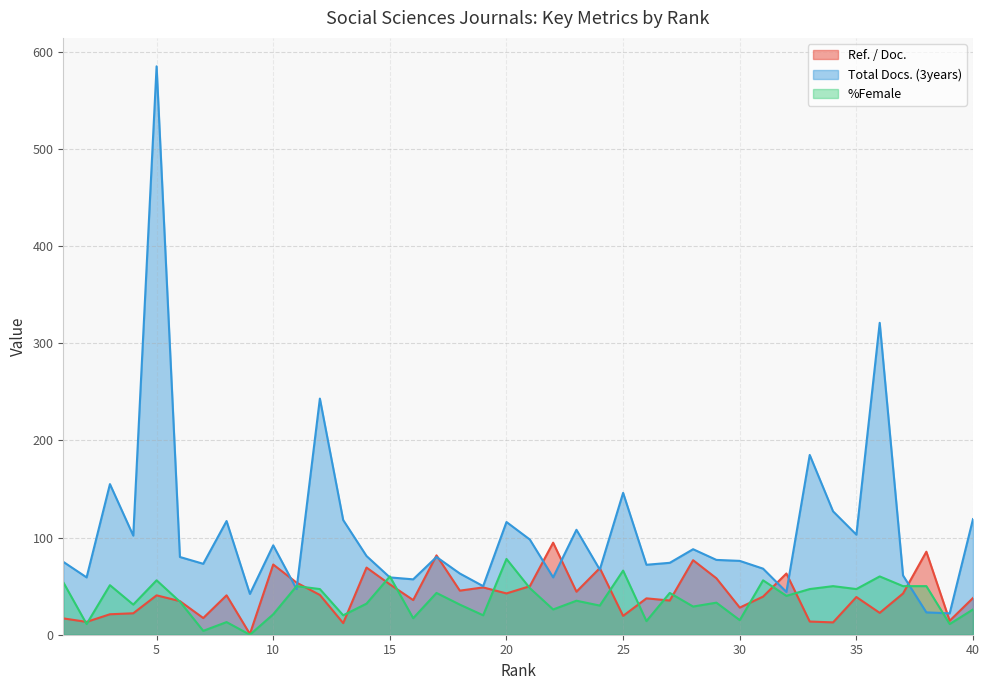

Which series changed the most between 4 and 38?

Total Docs. (3years)